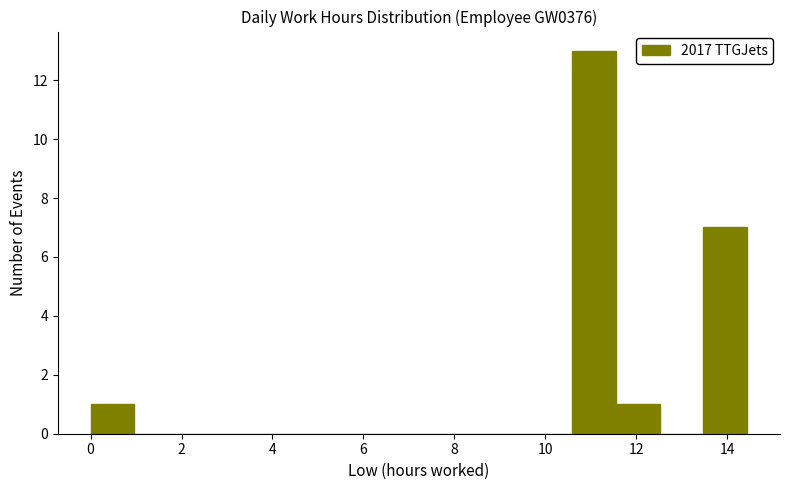

Over which range of the x-axis is the bar tallest?

10.6 to 11.6